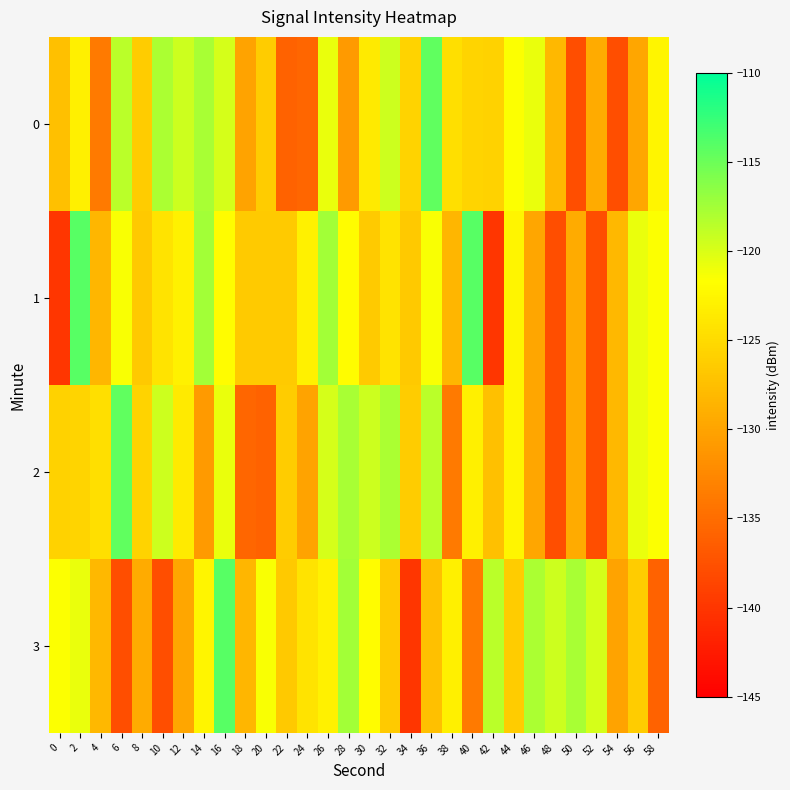

Which series has the widest spread of values?

1